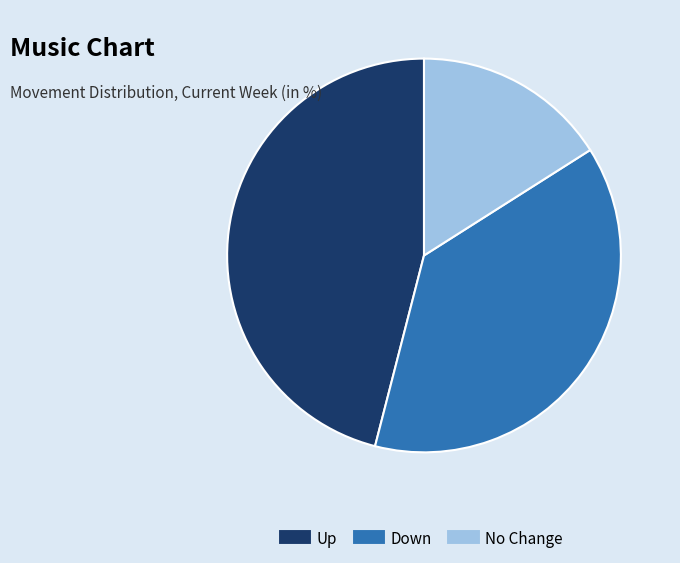

Is there any slice that represents more than half of the pie?

No